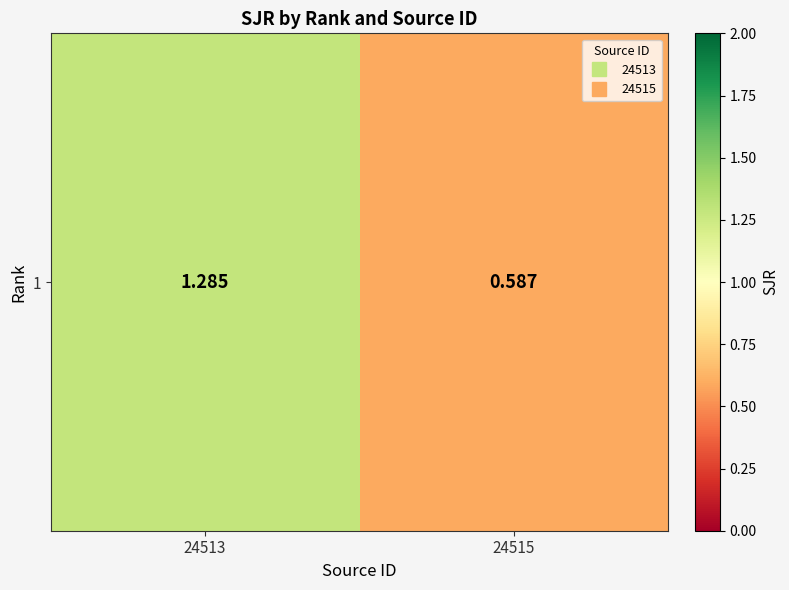

Reading left to right, transcribe all the data shown in this chart.

24513=1.3	24515=0.6